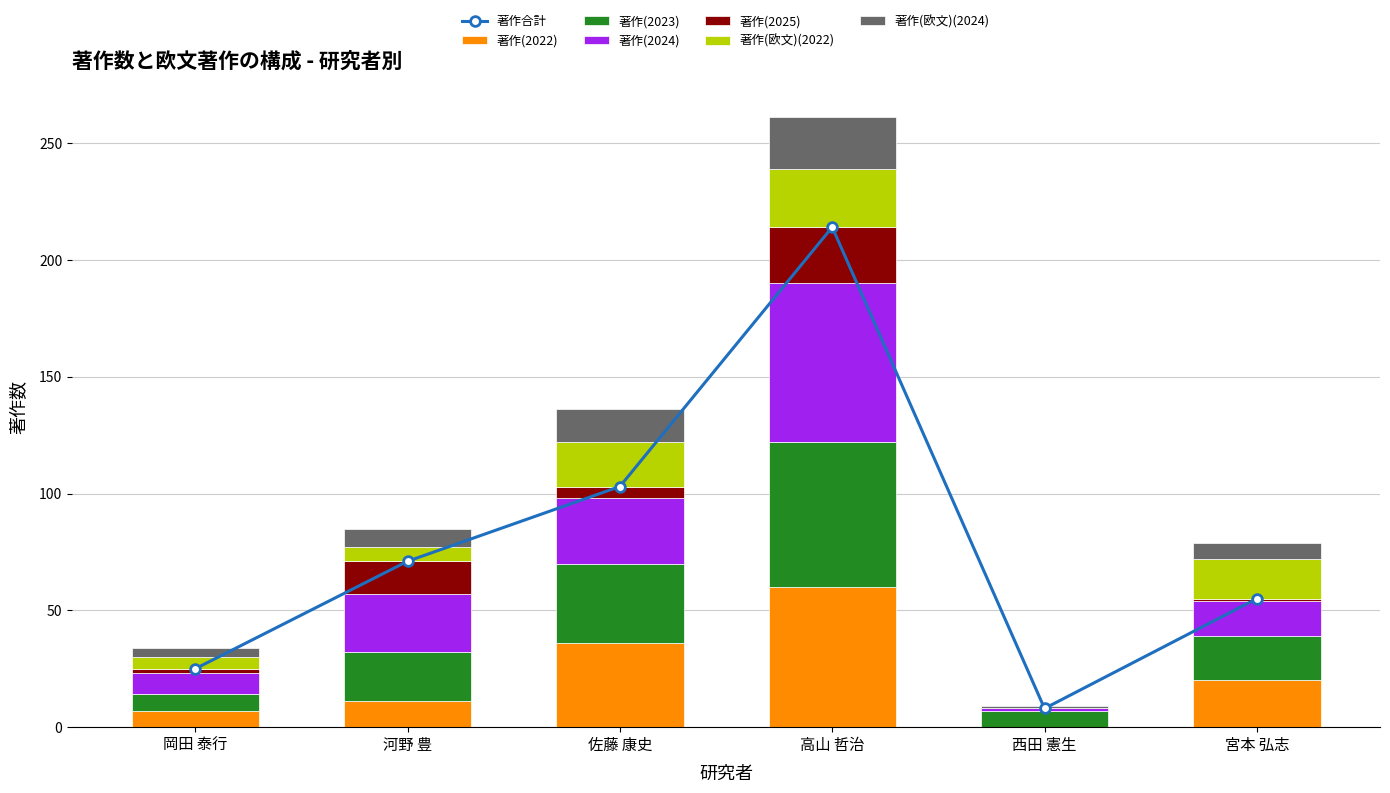

What is the label of the 5th bar from the left?

西田 憲生